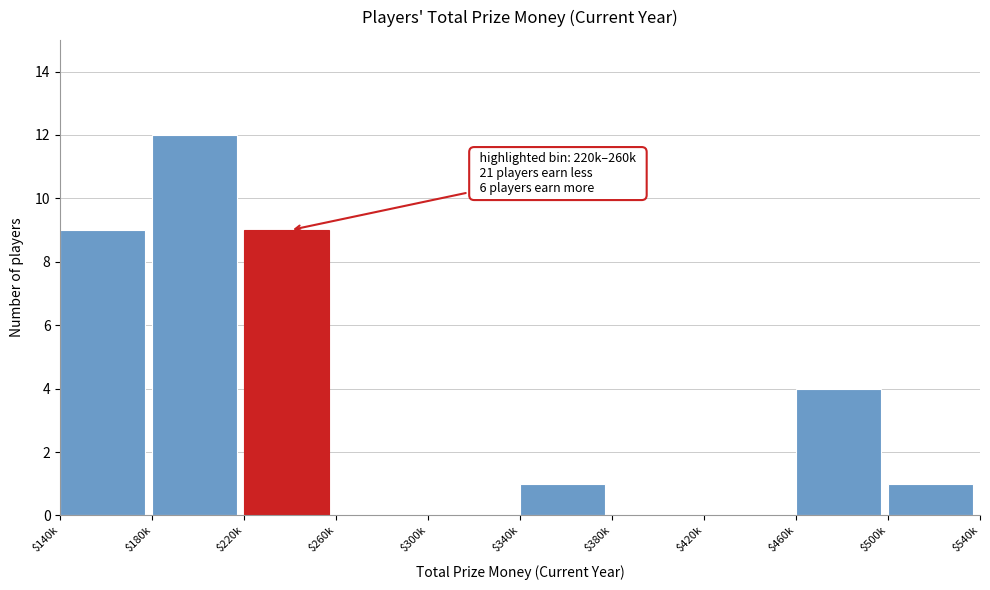

What is the sum of all values?

36